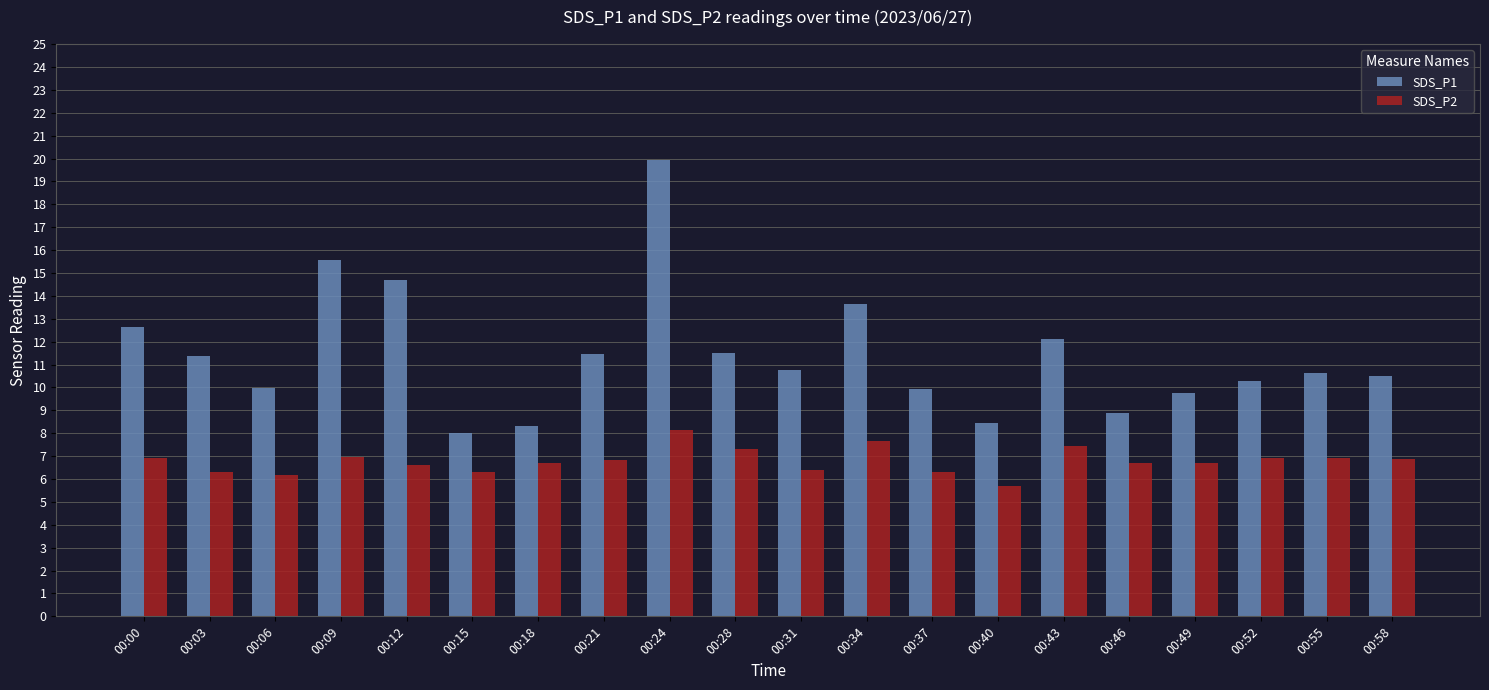

What is the difference between the highest and lowest values at 00:03?

5.1